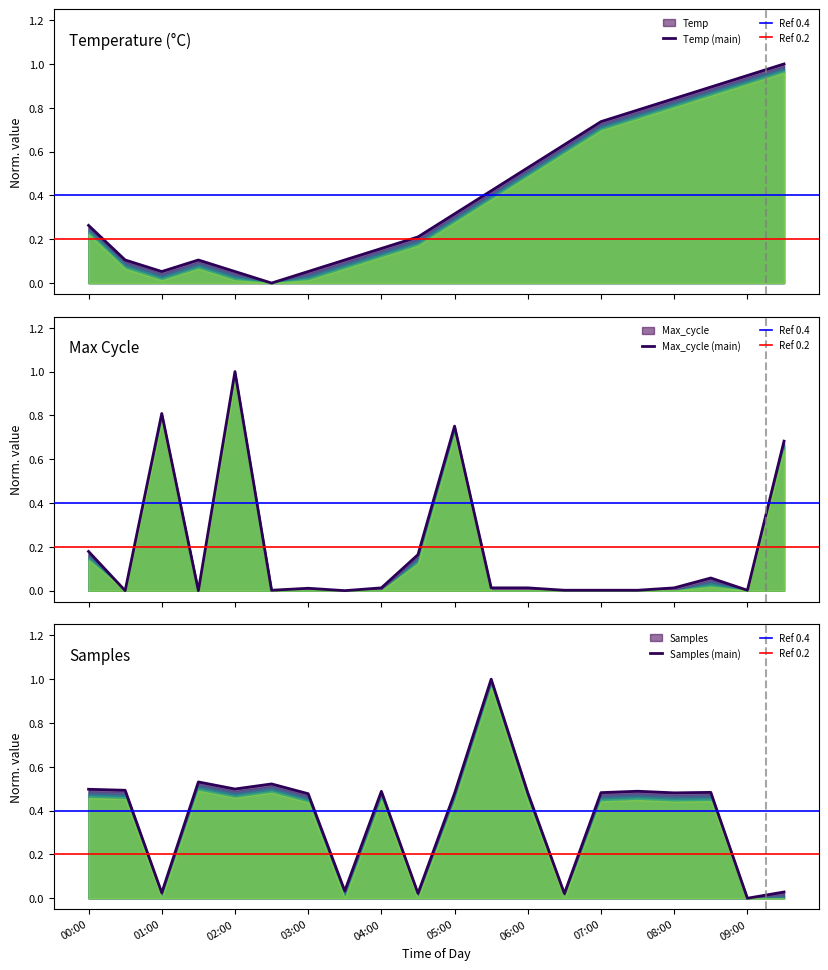

What is the difference between the maximum and minimum values in the Samples series?

1.0